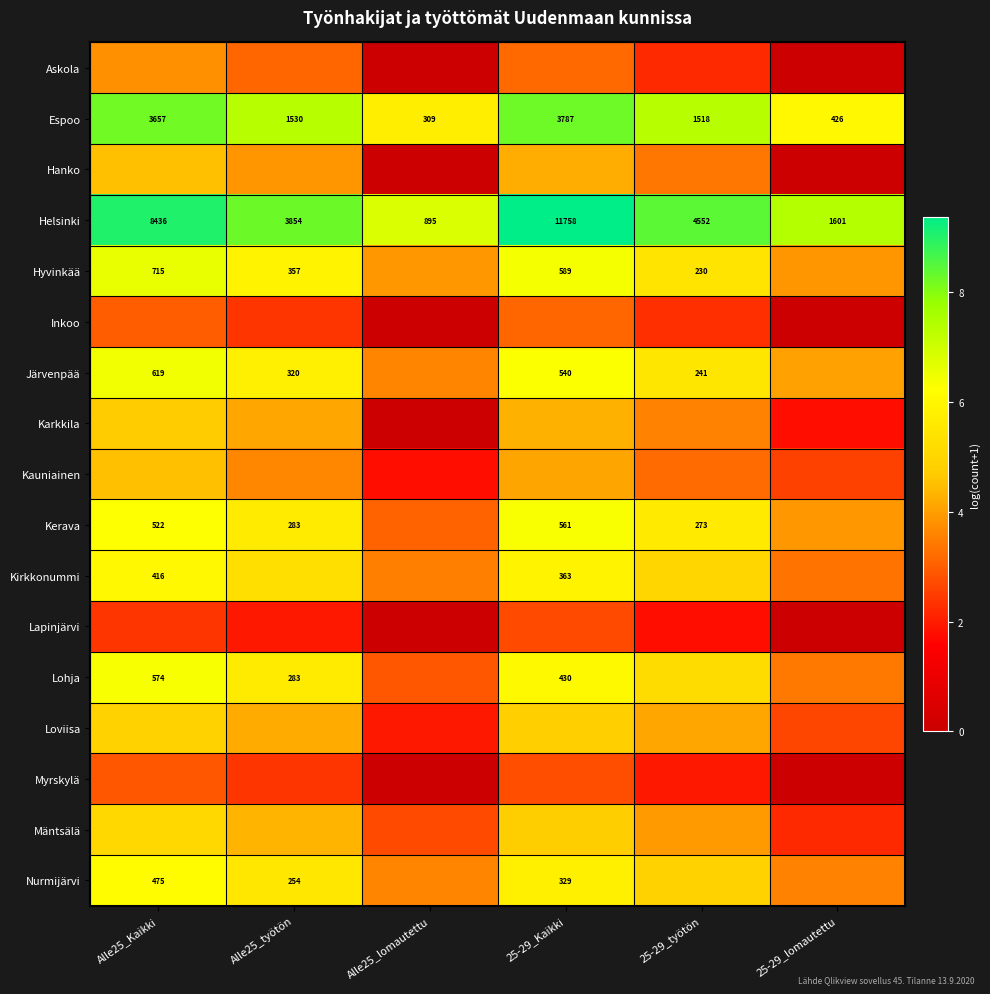

What is the total value across all series at 25-29_lomautettu?

44.8